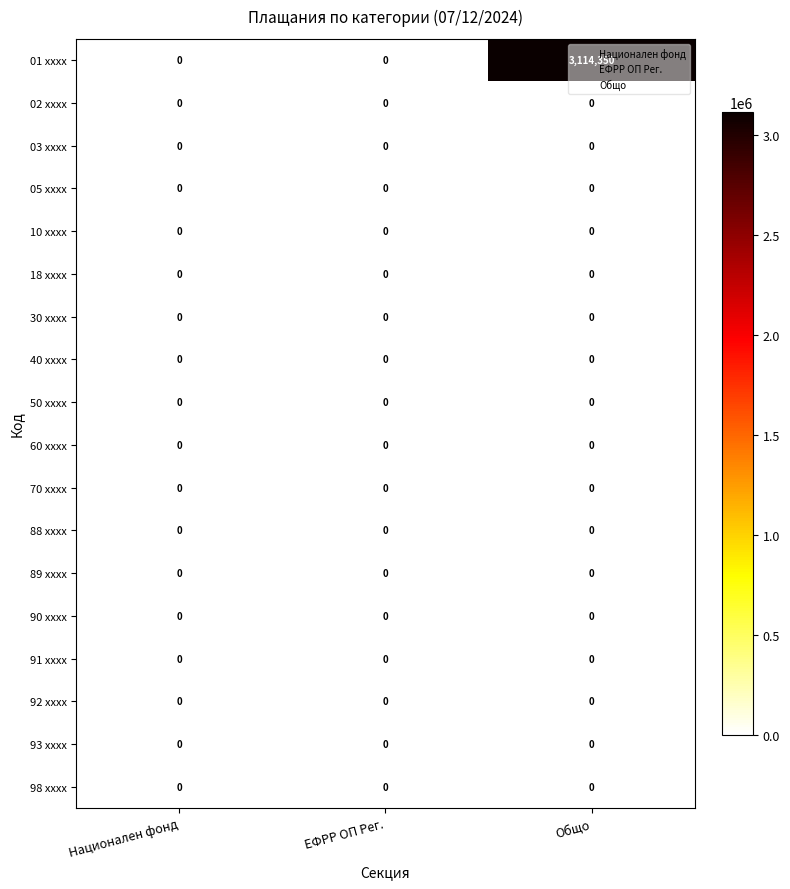

At how many categories does at least one series exceed 2283739?

1